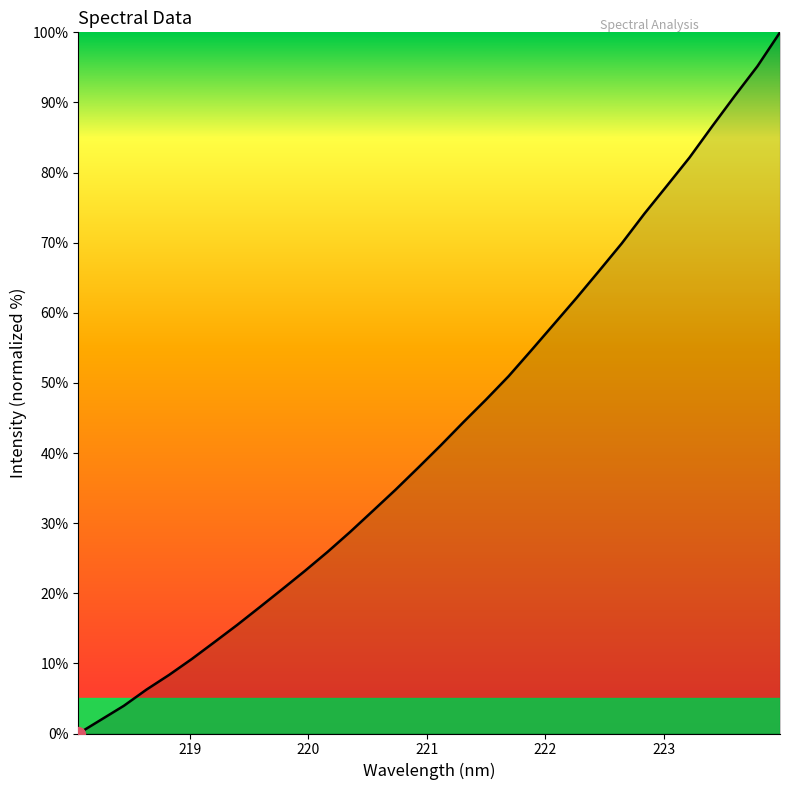

How many lines are shown in the chart?

1